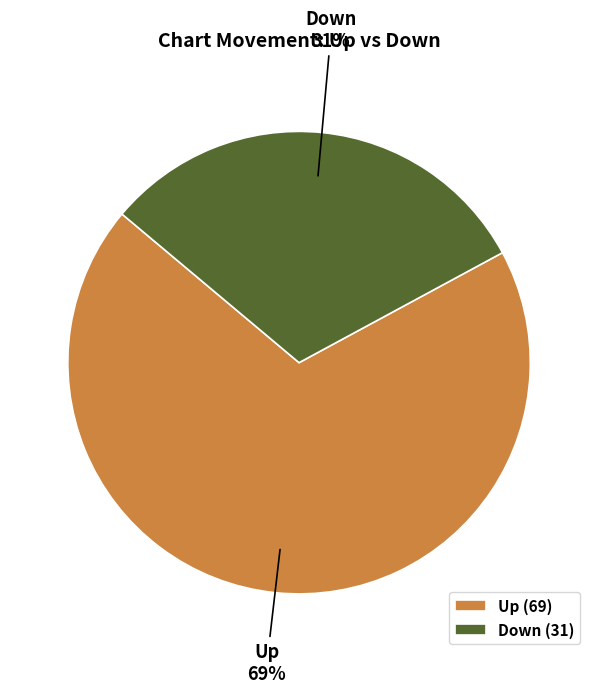

Is there a majority slice in this chart?

Yes